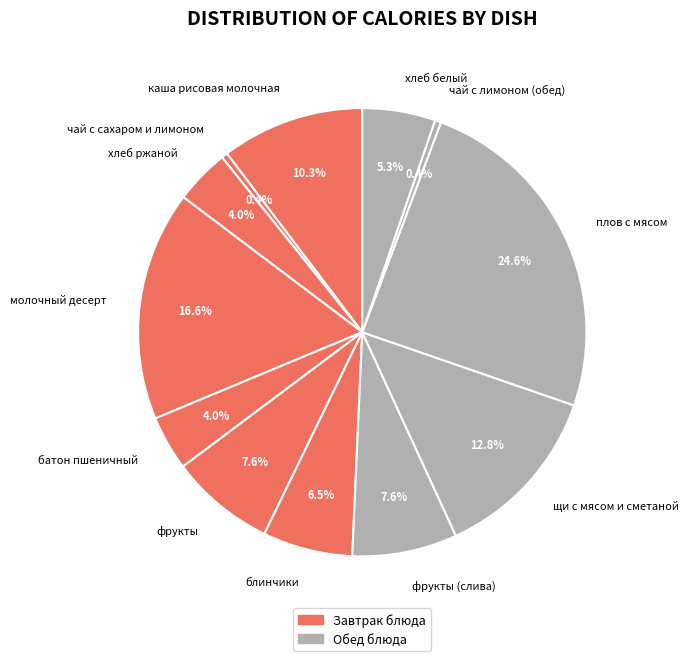

How many segments does this pie chart have?

12